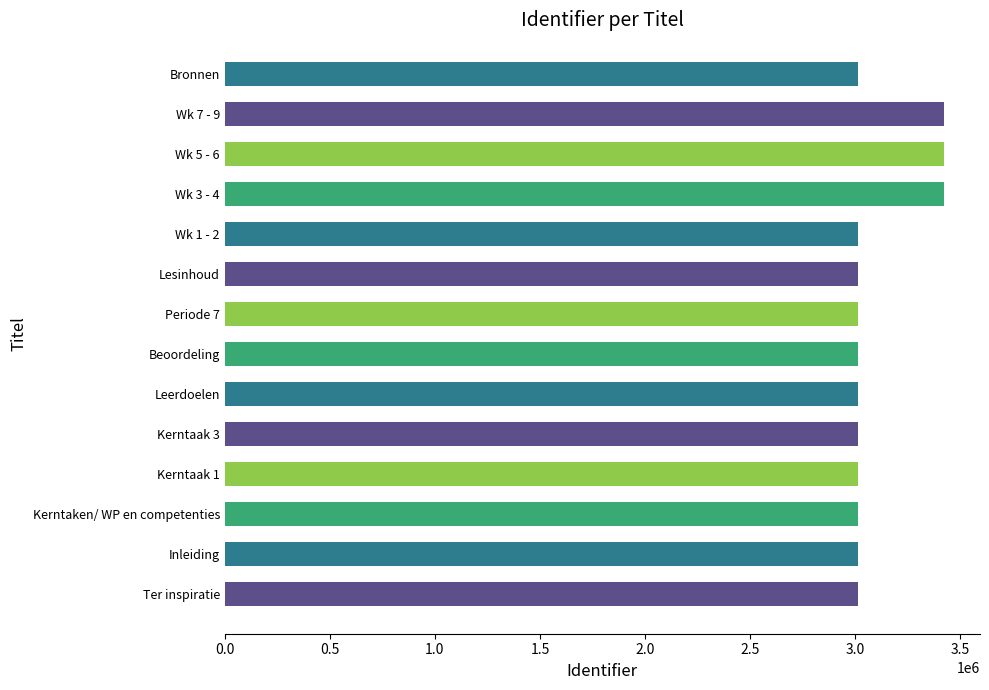

Which has a higher value, Periode 7 or Wk 3 - 4?

Wk 3 - 4